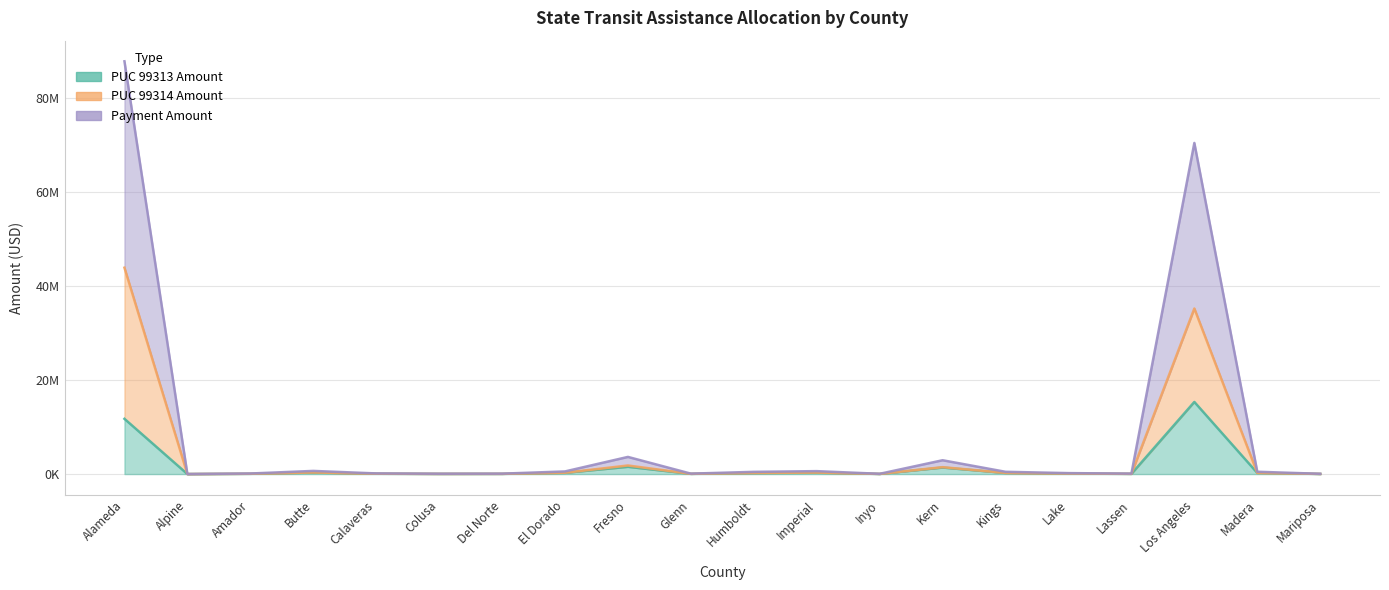

True or false: Payment Amount and PUC 99314 Amount intersect in this chart.

False